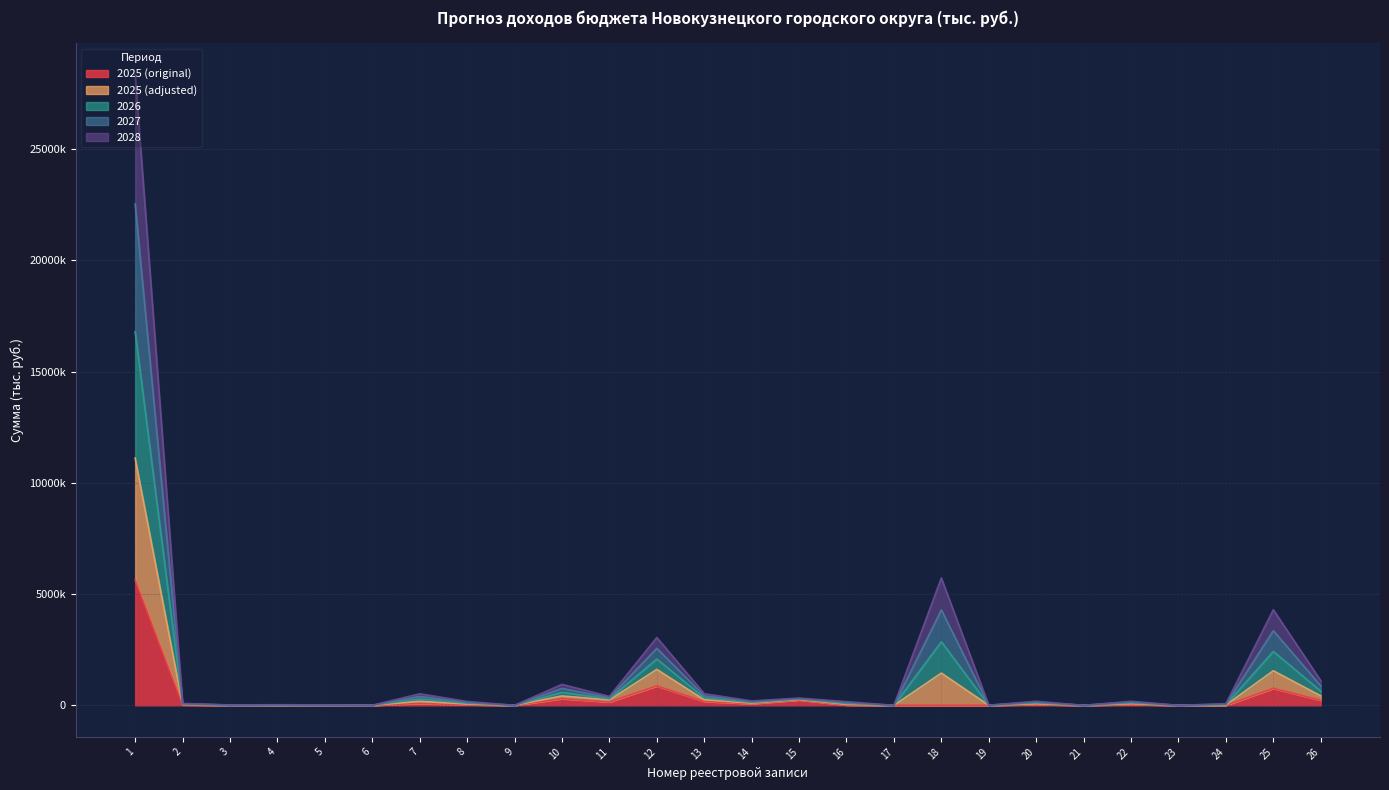

True or false: 2027 has more than 1 points higher than both neighbors.

True